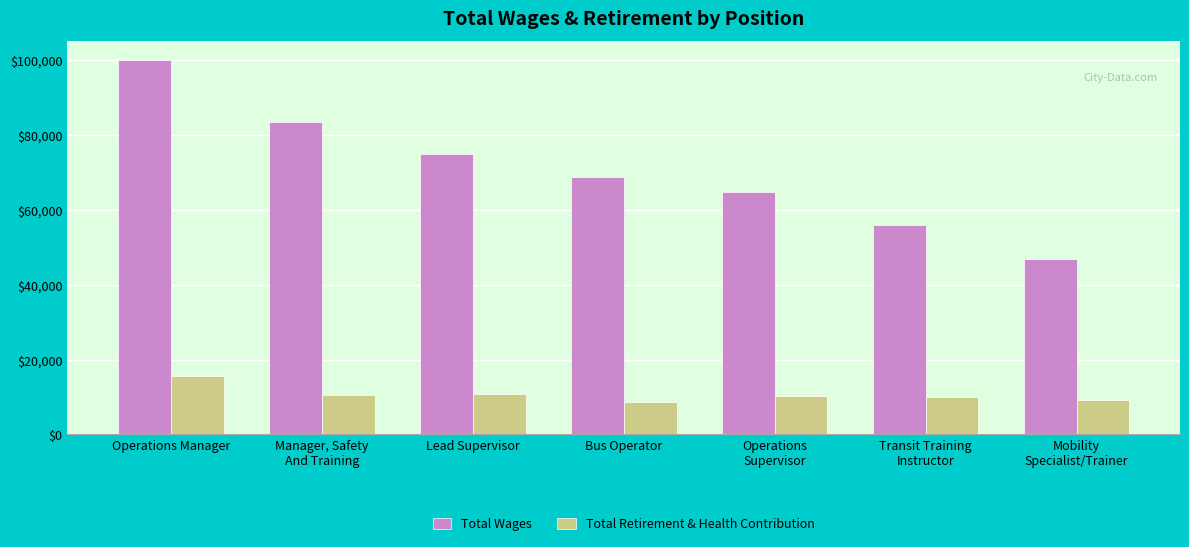

Does the chart contain any negative values?

No